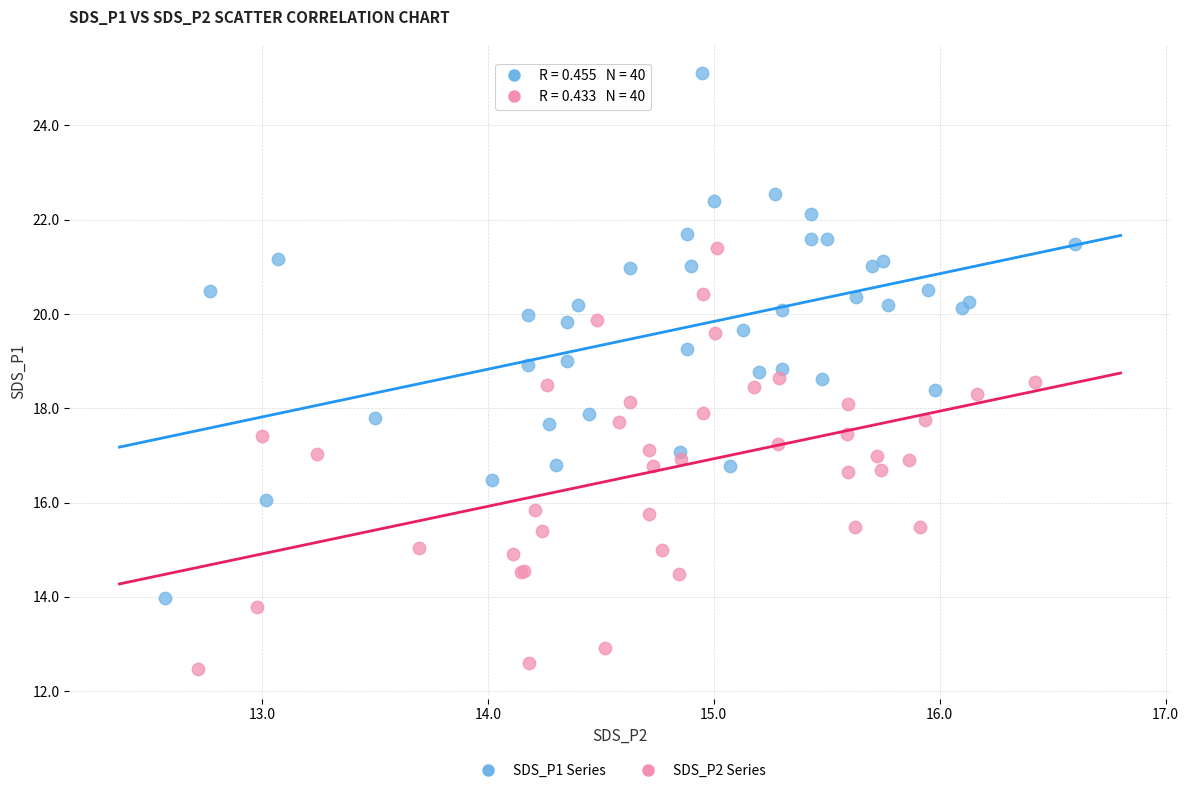

Which series has the widest spread of Y values?

SDS_P1 Series